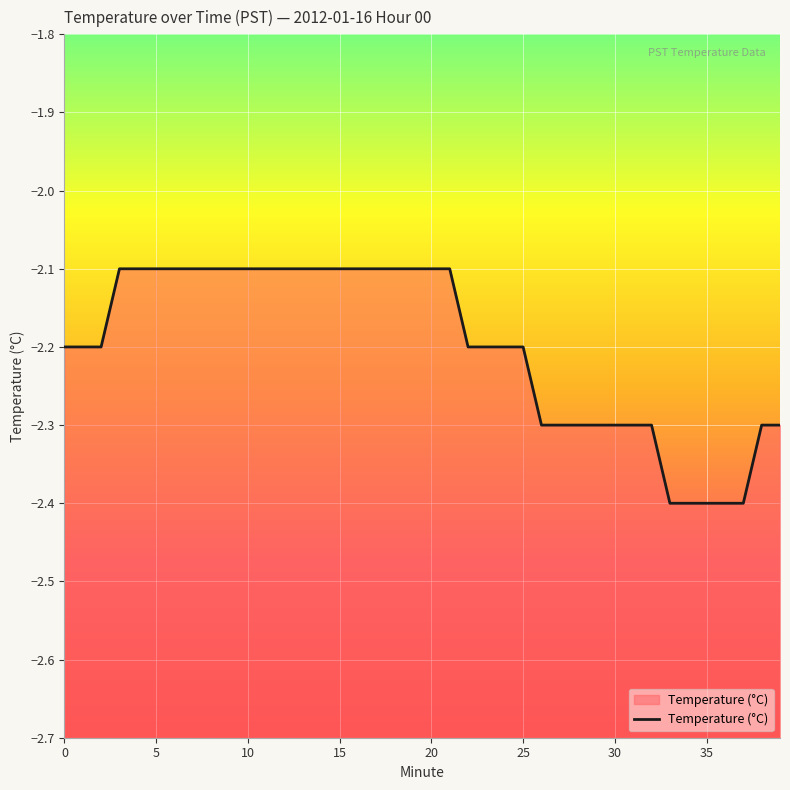

Is it true that the value at 15 is -3.7?

False